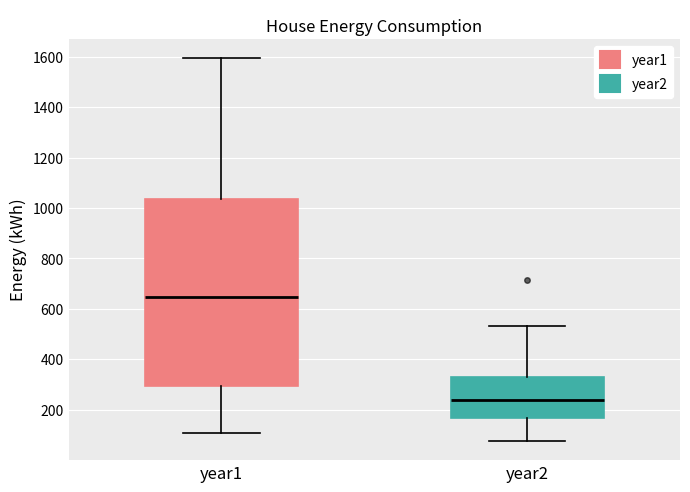

Which box has the lowest median line?

year2